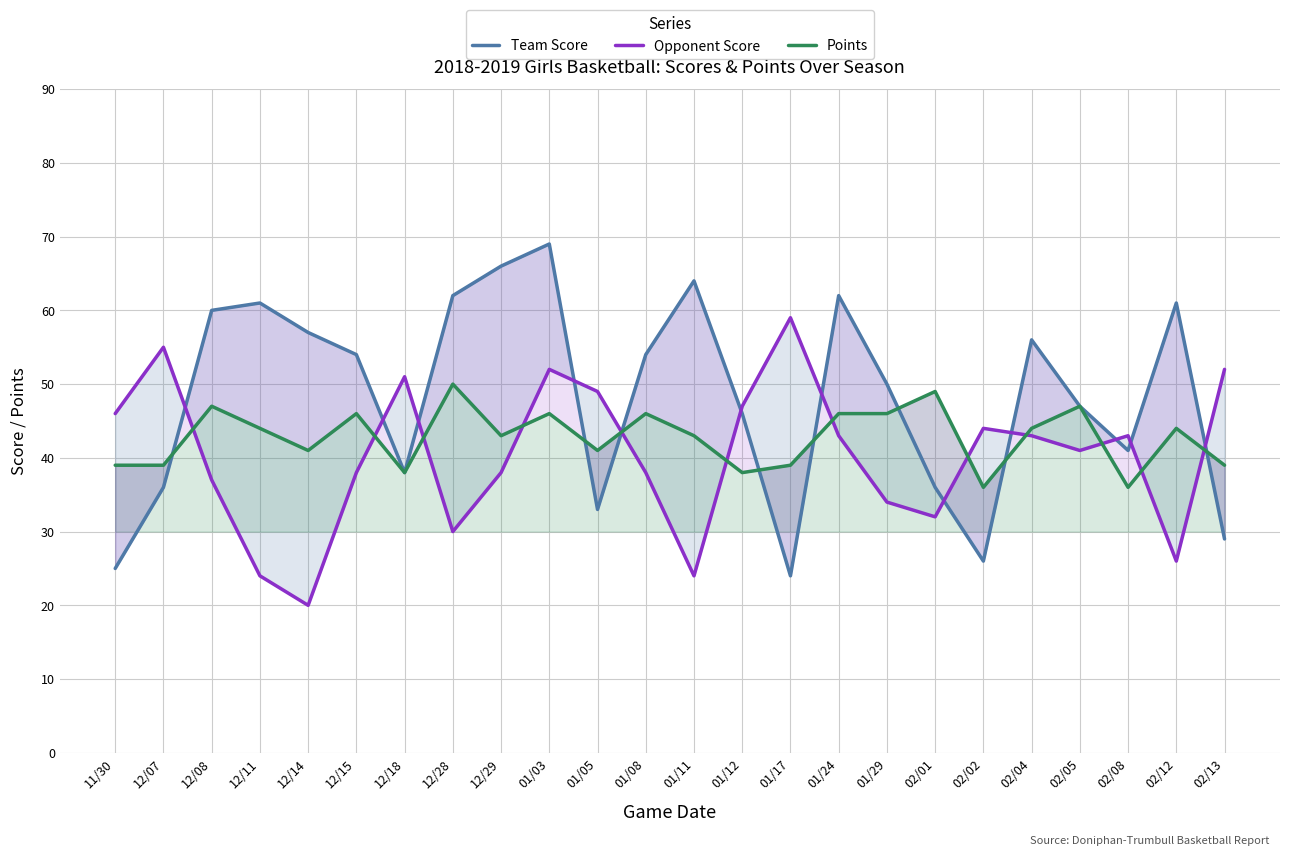

What is the label of the 22nd point from the right?

12/08